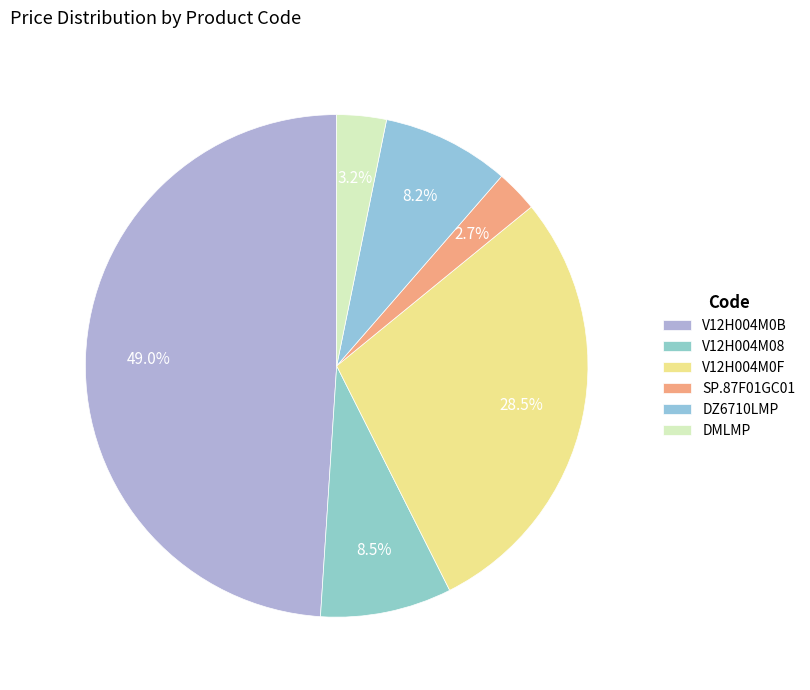

How many segments does this pie chart have?

6